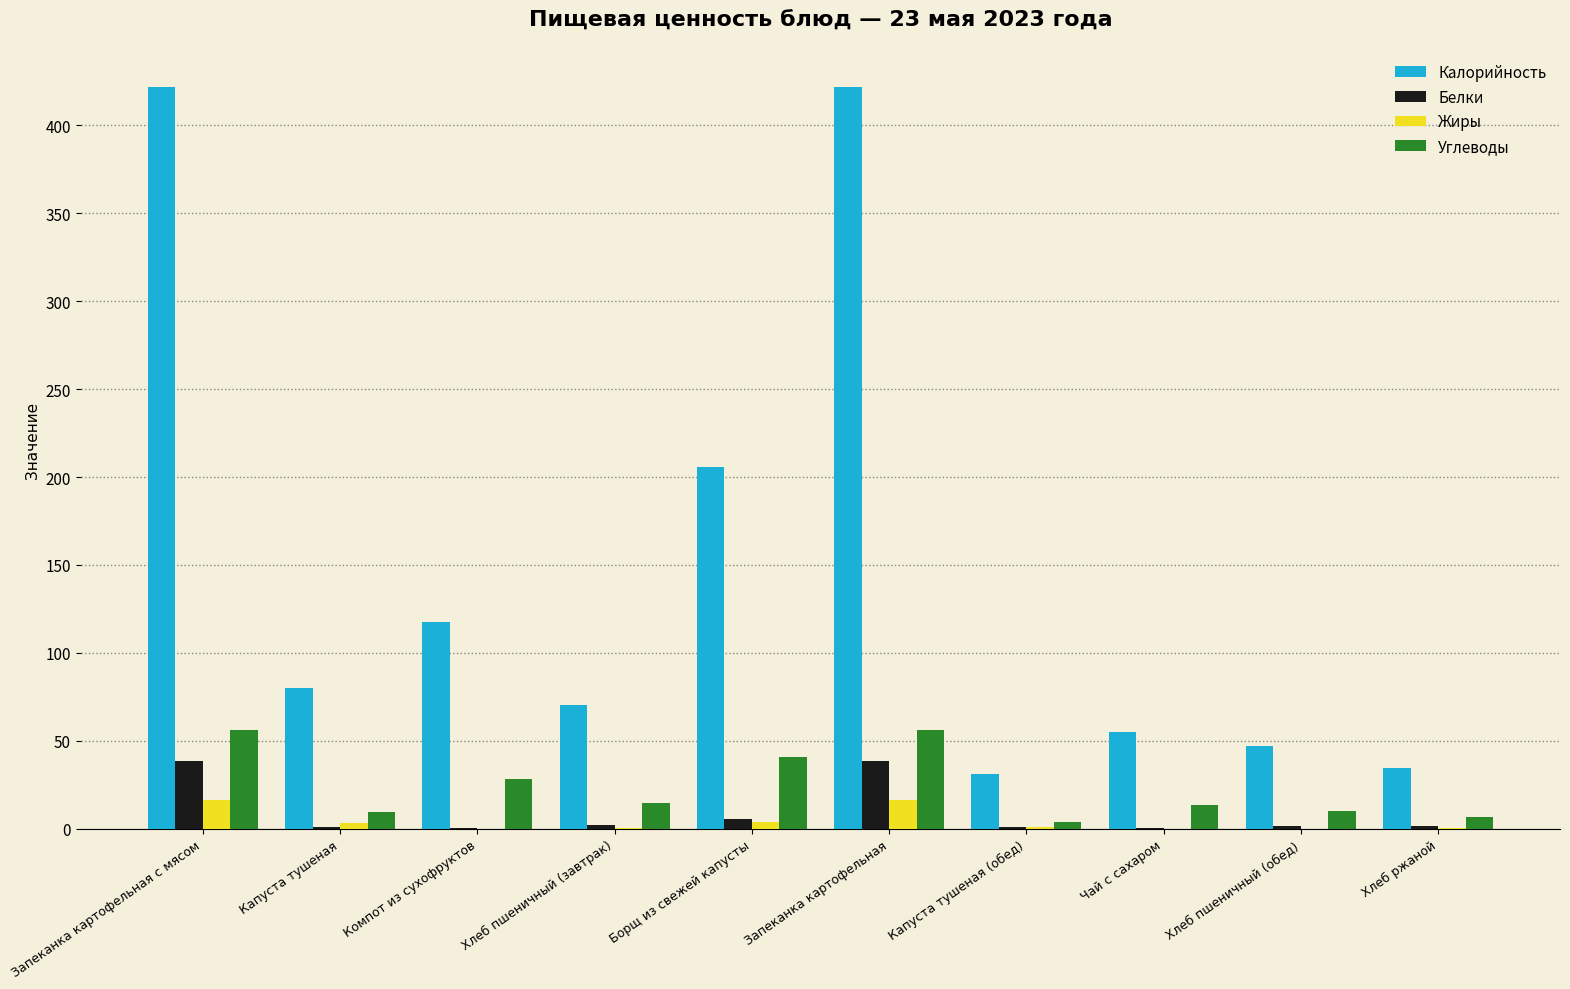

What is the spread (max minus min) of values at Хлеб ржаной?

34.6